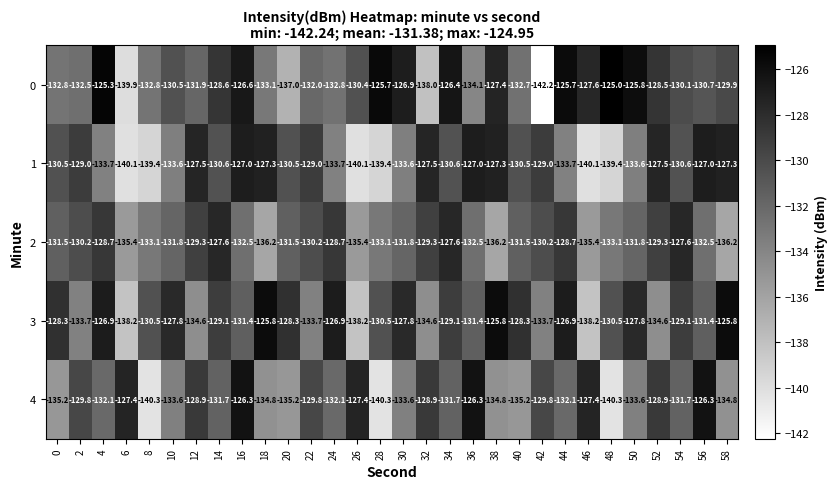

What is the spread (max minus min) of values at 4?

8.4